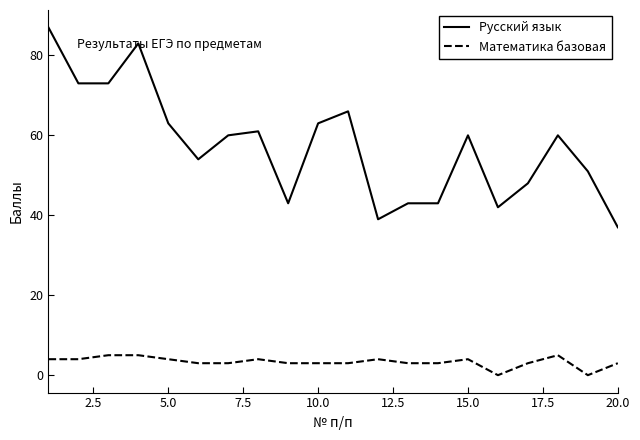

Rank the series by their average value, from lowest to highest.

Математика базовая, Русский язык